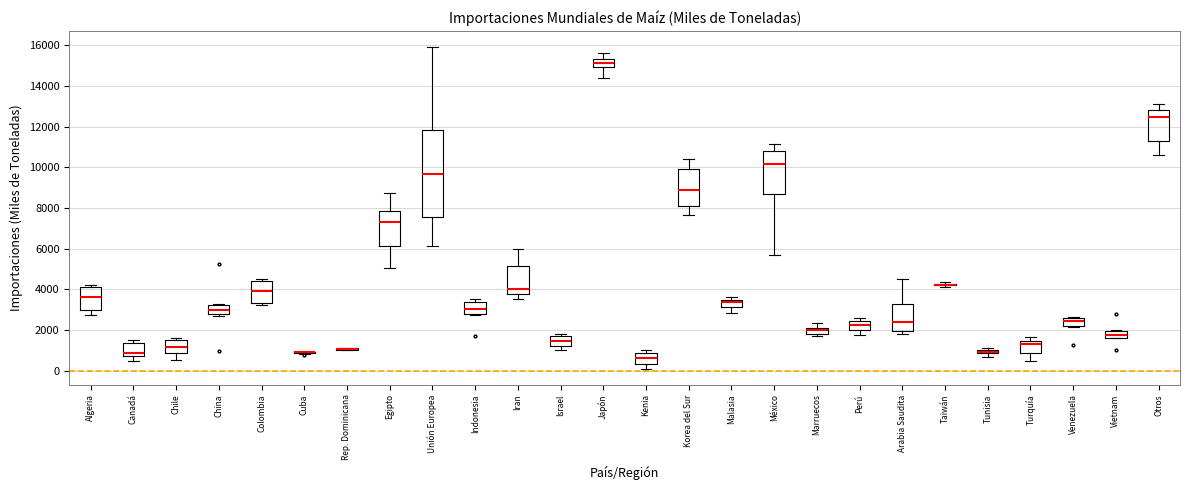

Where is the upper edge of the box for Turquía on the y-axis? The values are not printed on the chart, so give them approximately, as read against the axis.

1400